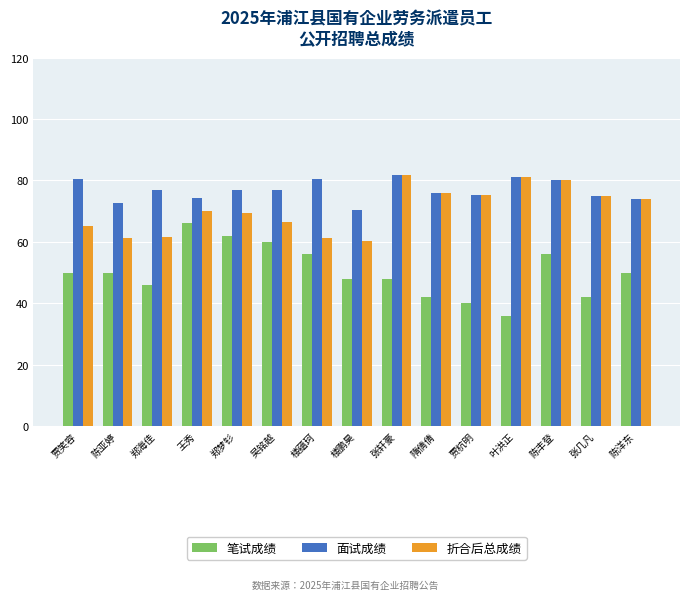

Does the chart contain any negative values?

No